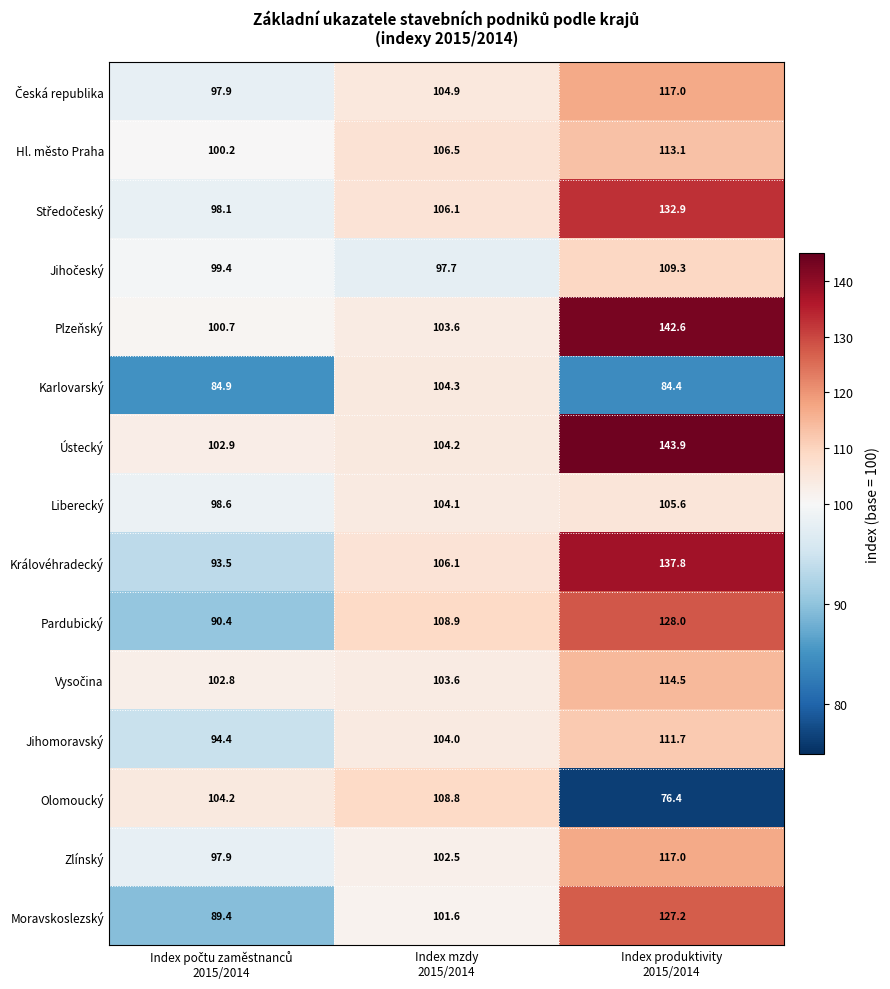

What is the sum of all Moravskoslezský values?

318.2